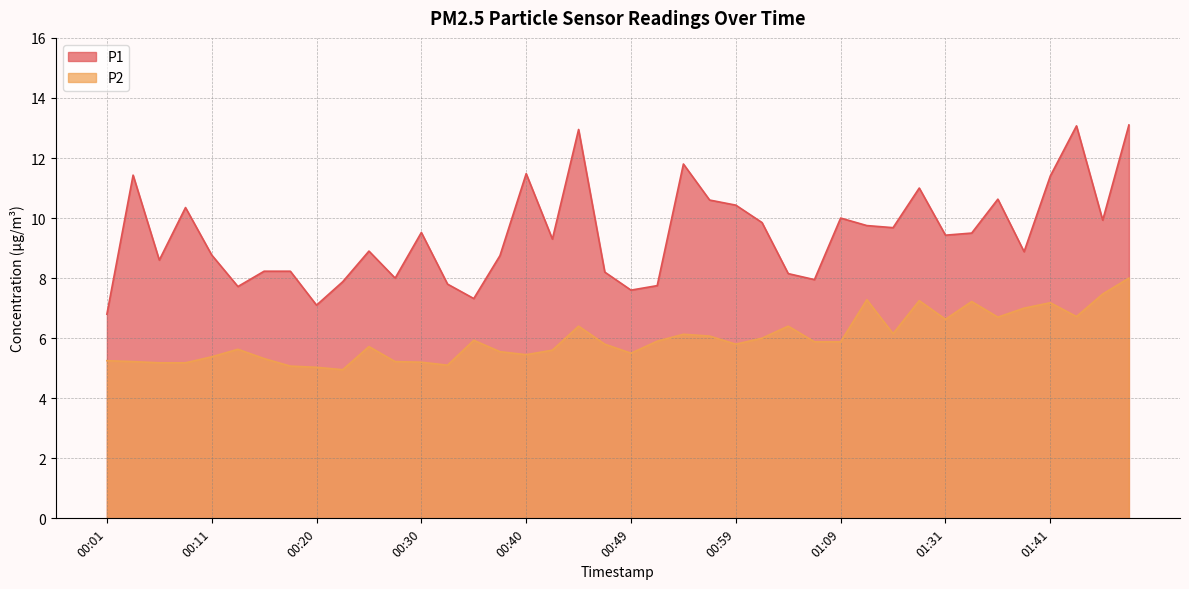

At which category does P1 reach its first local peak?

00:03